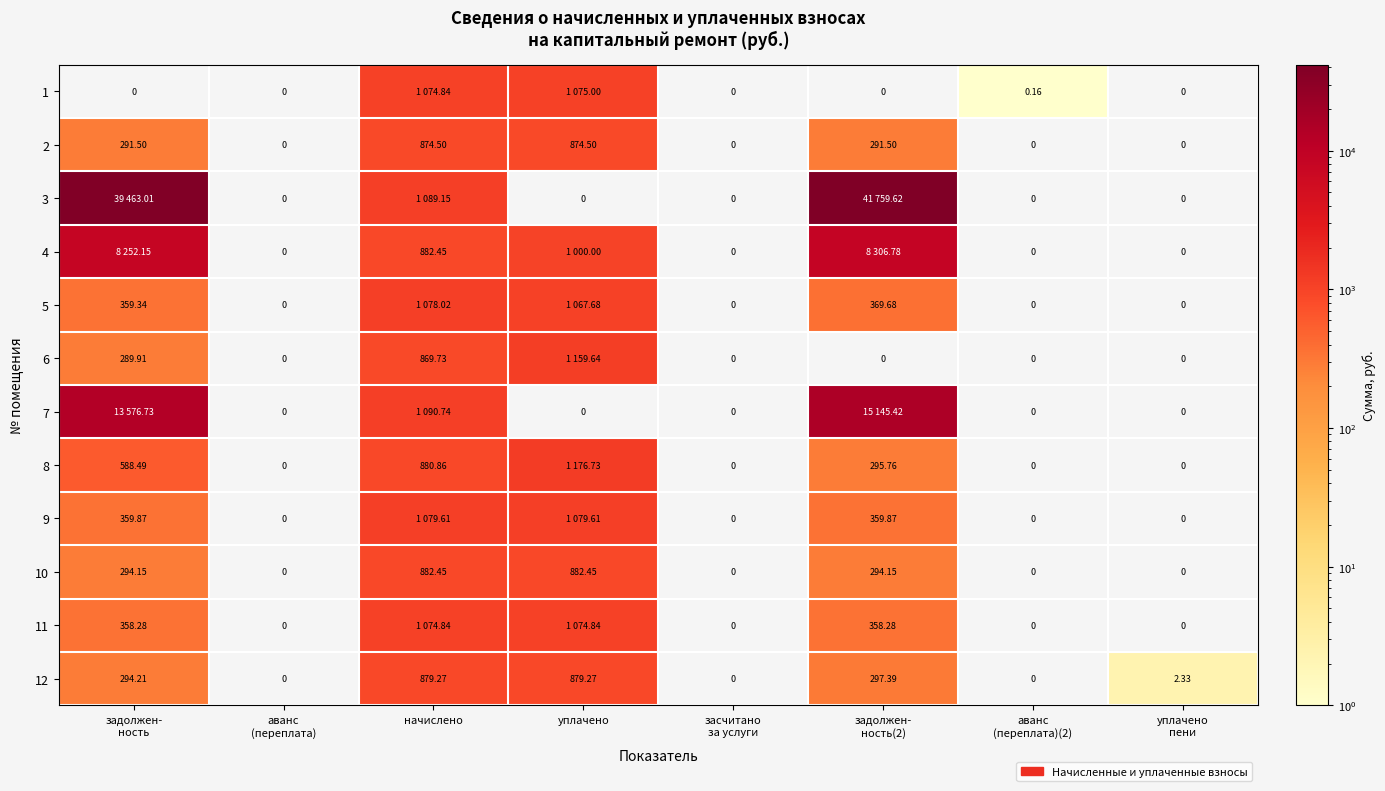

Rank the series at начислено from highest to lowest value.

7, 3, 9, 5, 1, 11, 4, 10, 8, 12, 2, 6